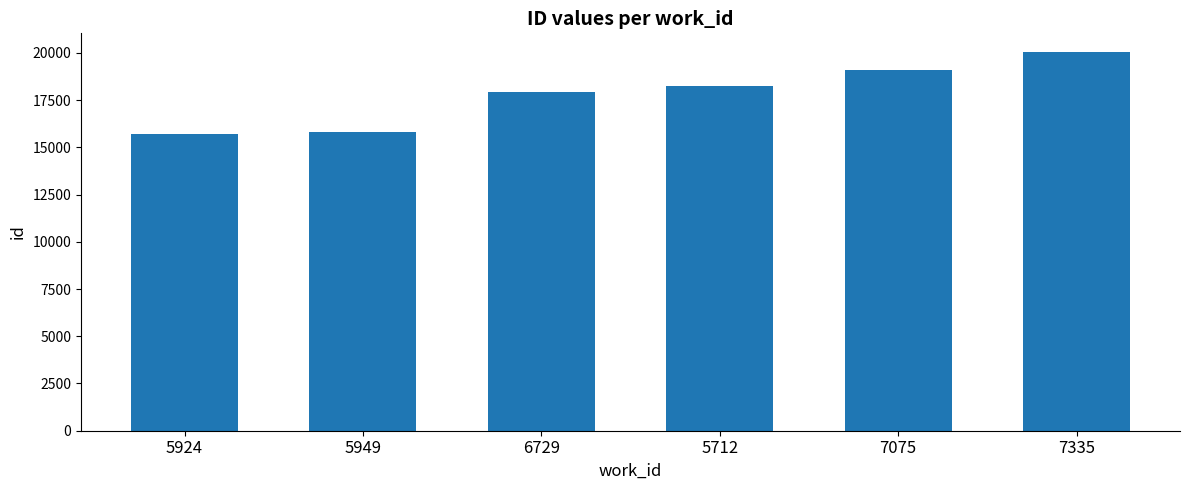

What position from the left is 6729?

3